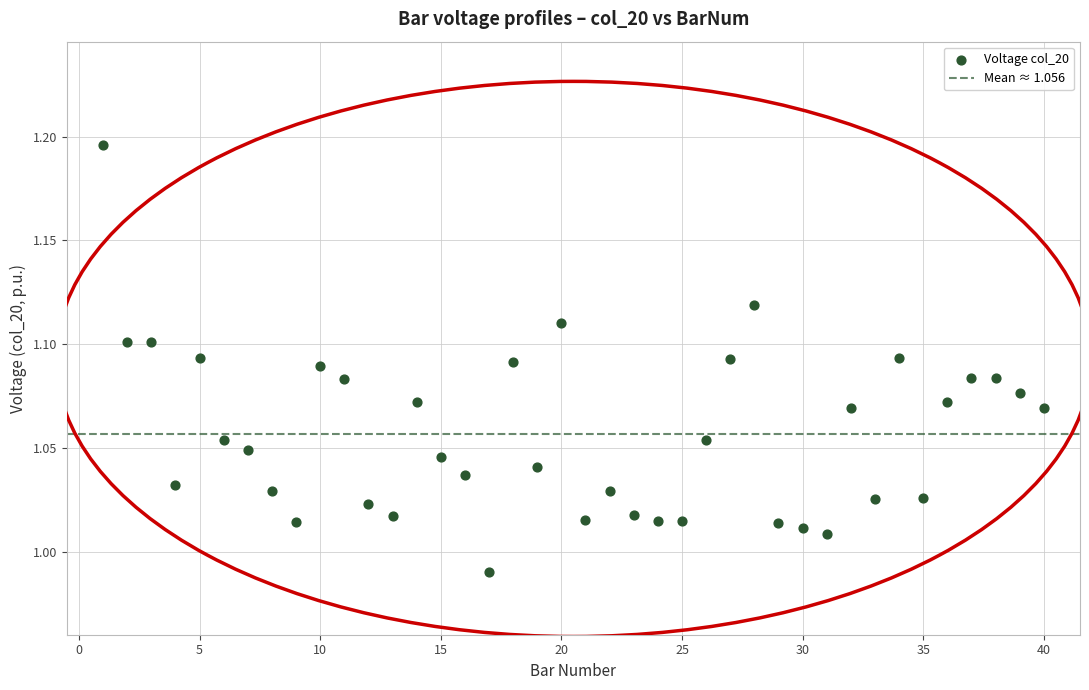

What is the range of X values (max minus min)?

39.0